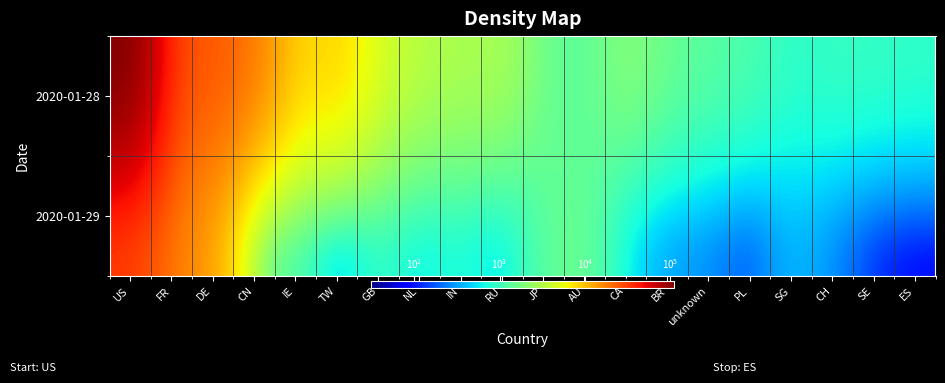

Which has a higher value, SE or IE?

IE